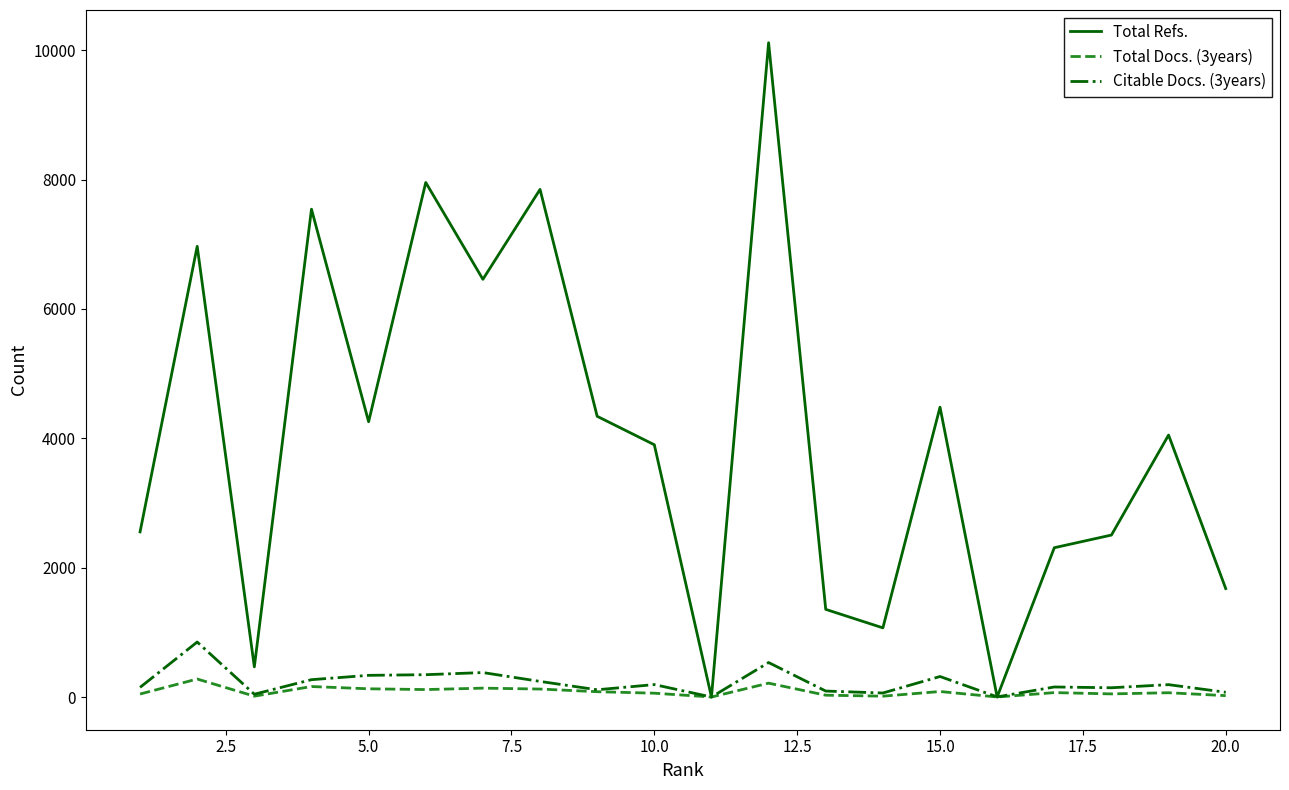

What is the difference between the maximum and minimum values in the Citable Docs. (3years) series?

850